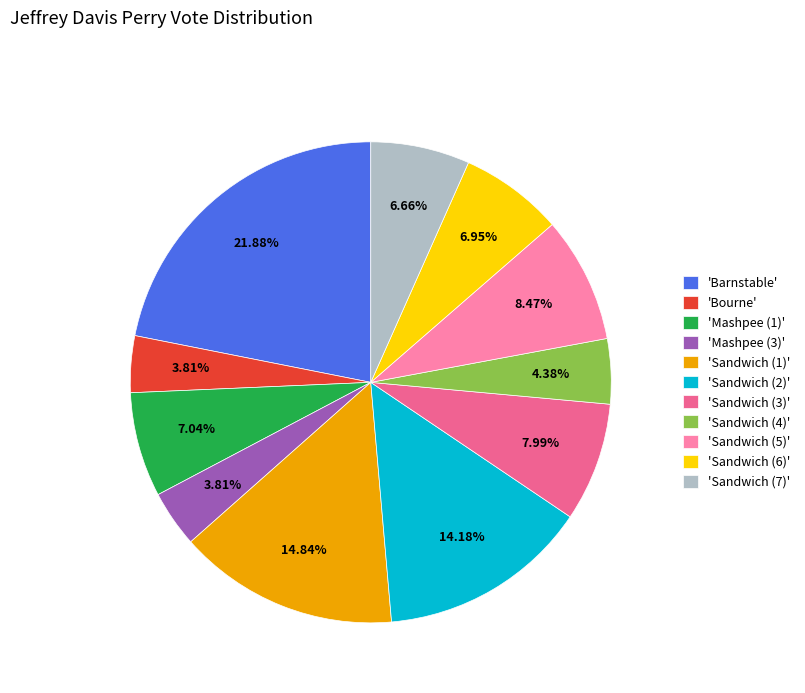

What is the largest slice in the pie chart?

'Barnstable'